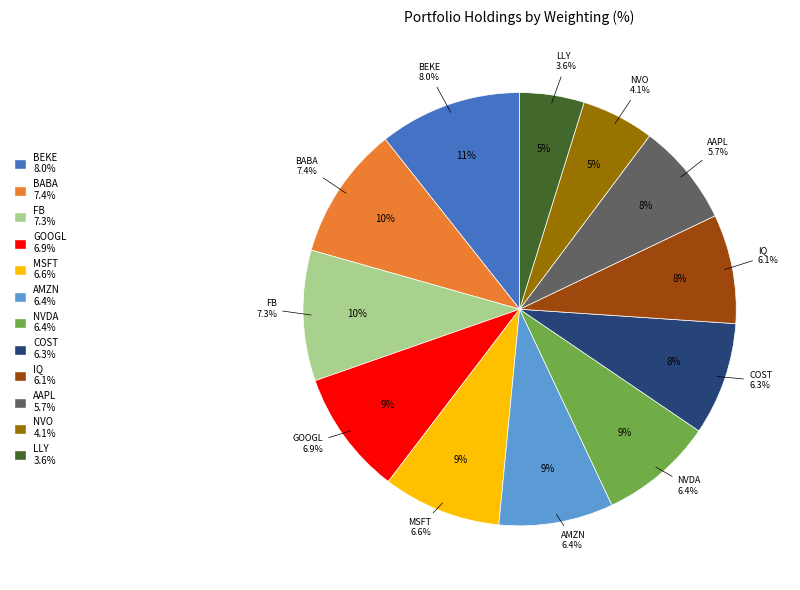

Rank the categories by value from highest to lowest.

KE HOLDINGS INC, ALIBABA GROUP HOLDING LTD, META PLATFORMS INC, ALPHABET INC, MICROSOFT CORP, AMAZON COM INC, NVIDIA CORPORATION, COSTCO WHOLESALE CORP, IQIYI INC, APPLE INC, NOVO-NORDISK A/S, ELI LILLY & CO